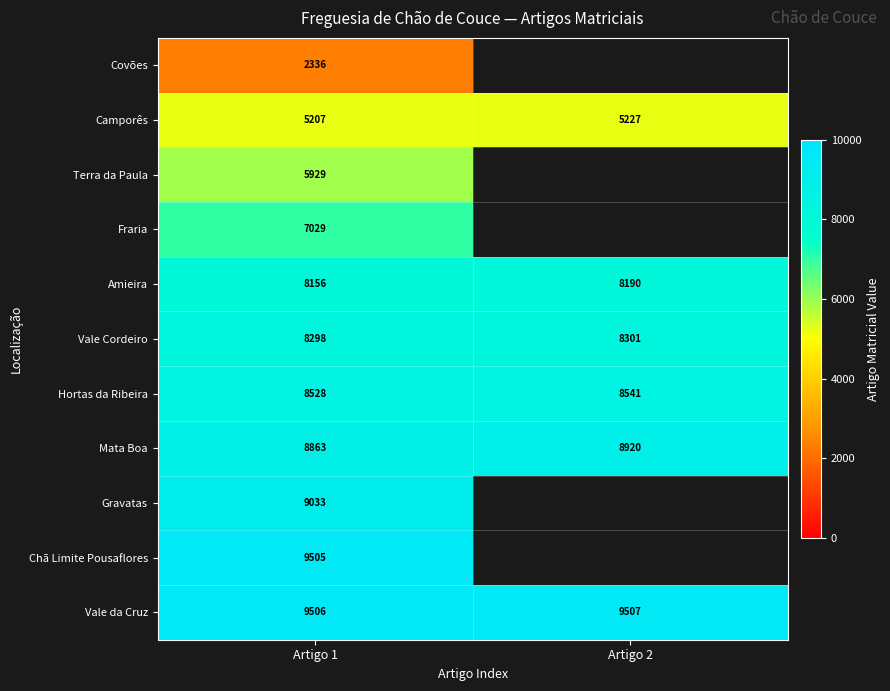

The value of Mata Boa at Artigo 1 is 8863. True or false?

True